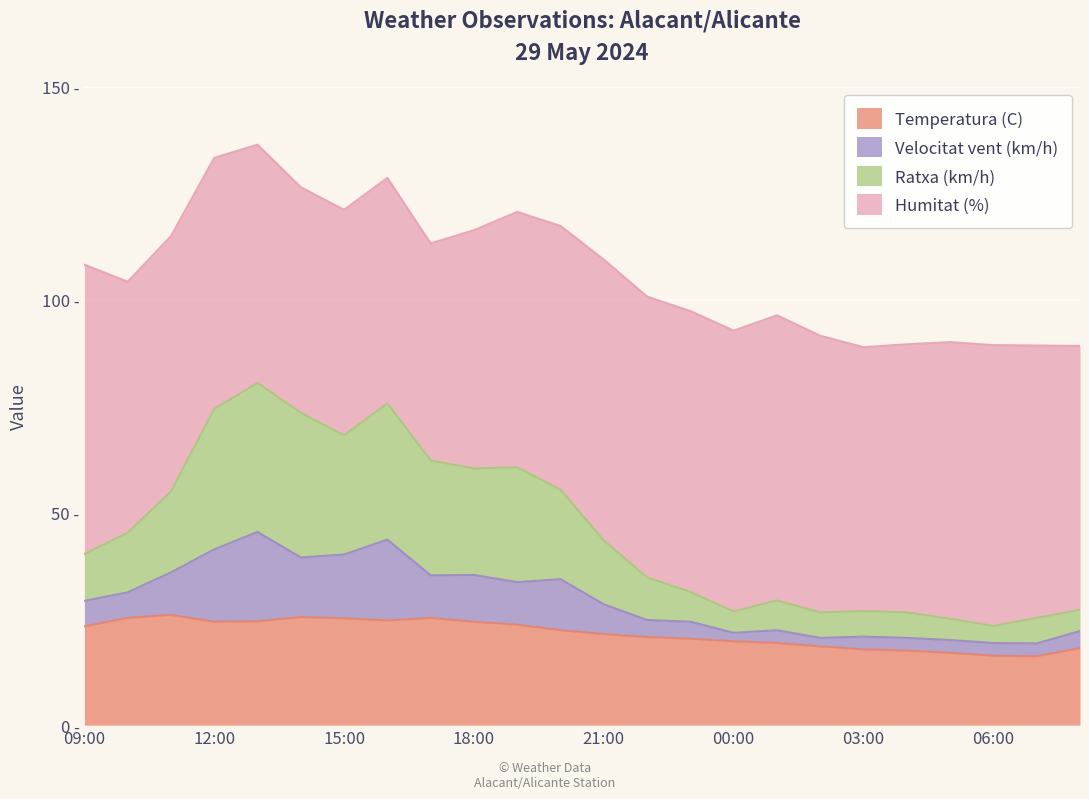

True or false: Temperatura (C) has a value of 12.7 at 15:00.

False